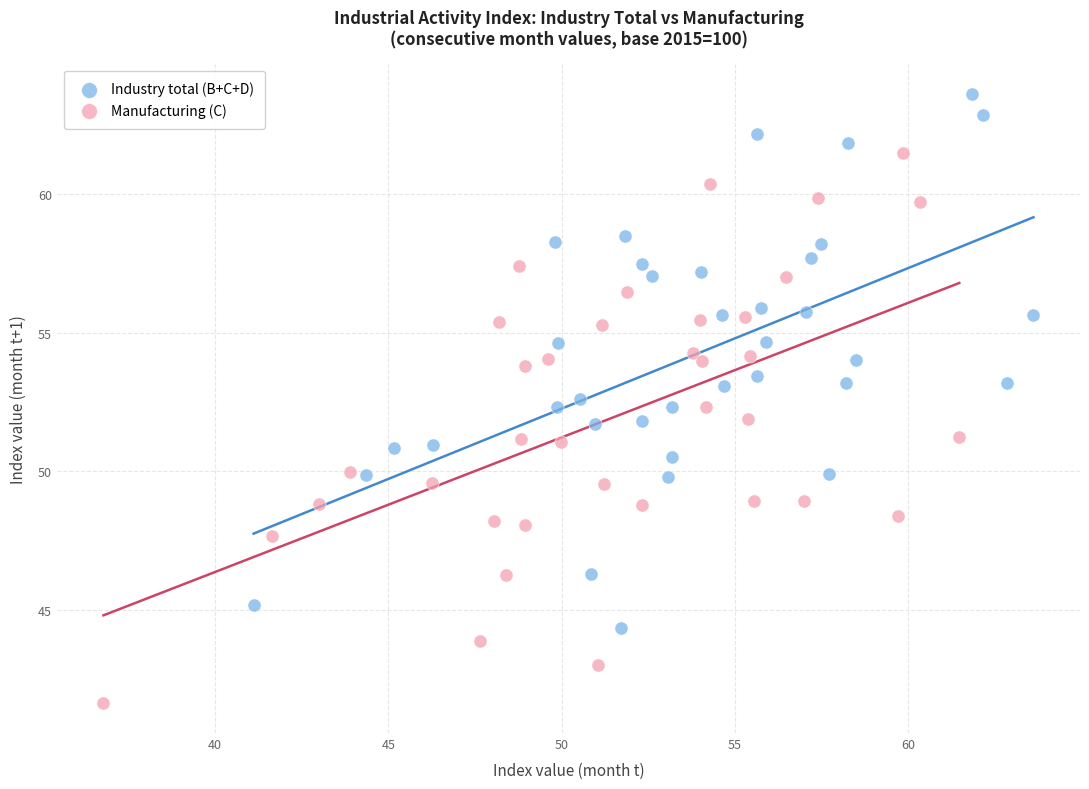

Which series has the largest Y range (max minus min)?

Manufacturing (C)